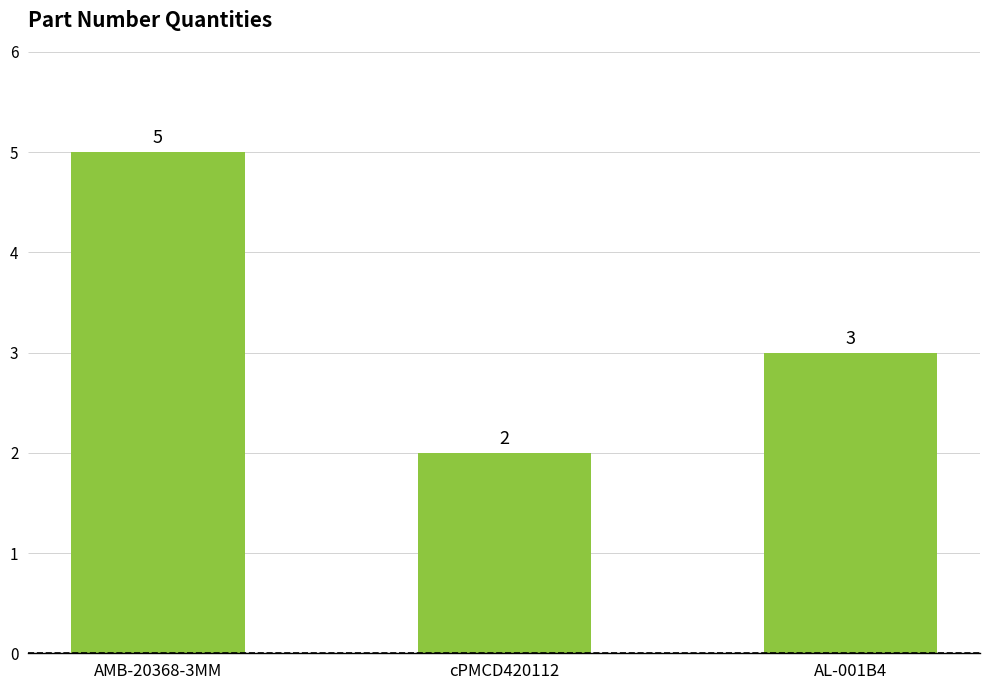

List the labels in order of value, smallest first.

cPMCD420112, AL-001B4, AMB-20368-3MM